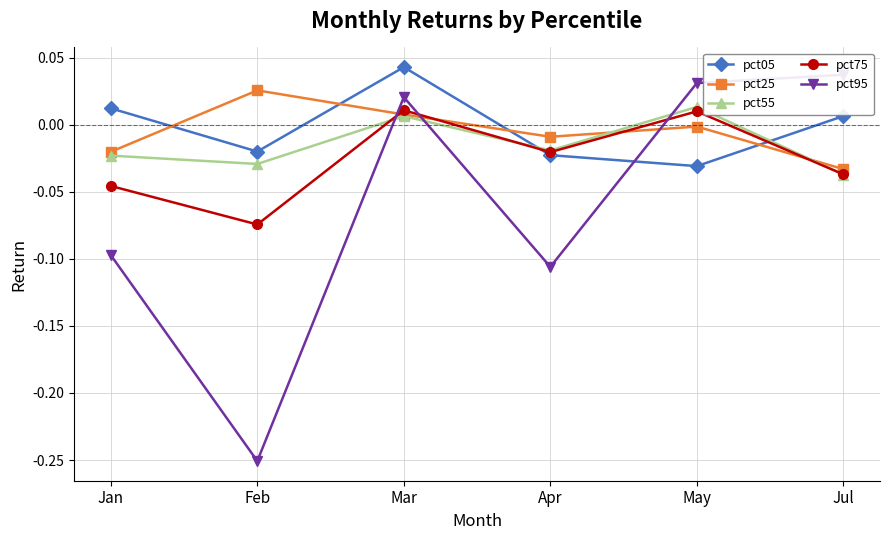

Which category has the highest value in the pct95 series?

Jul